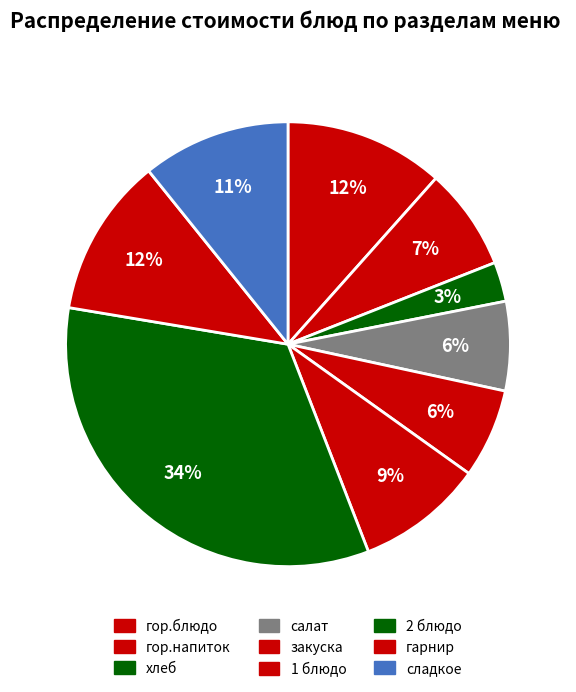

How many segments does this pie chart have?

9